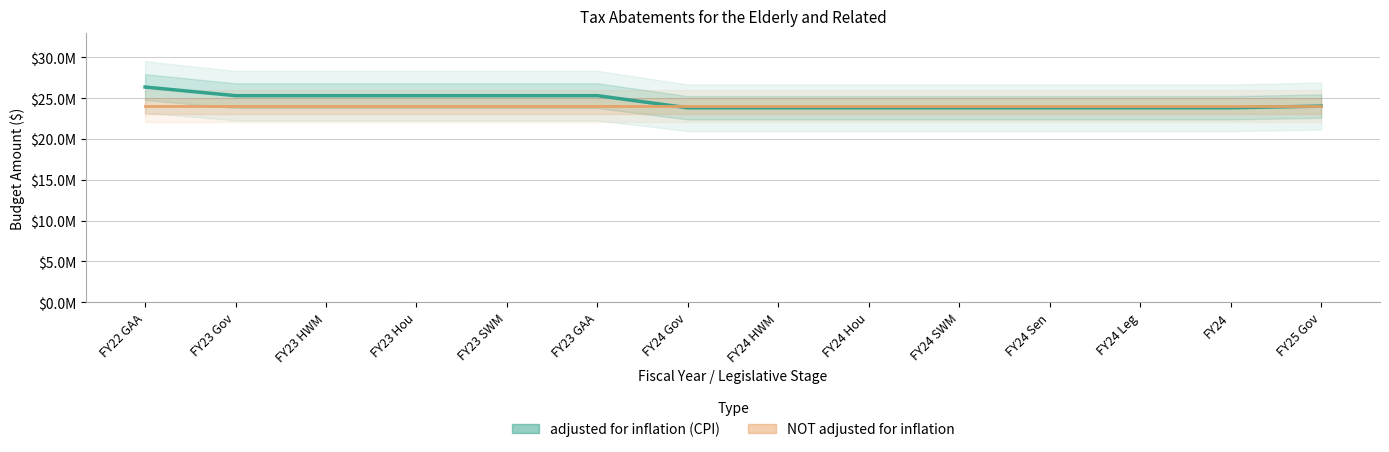

True or false: the data shows 32410781 at FY24 Sen.

False